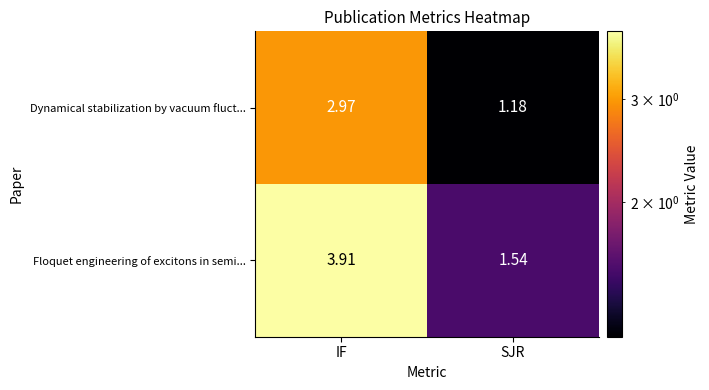

What is the total value across all series at SJR?

2.7